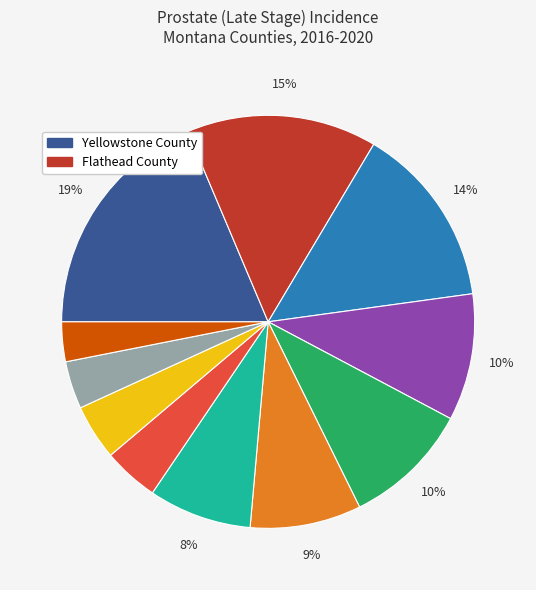

Is there a majority slice in this chart?

No